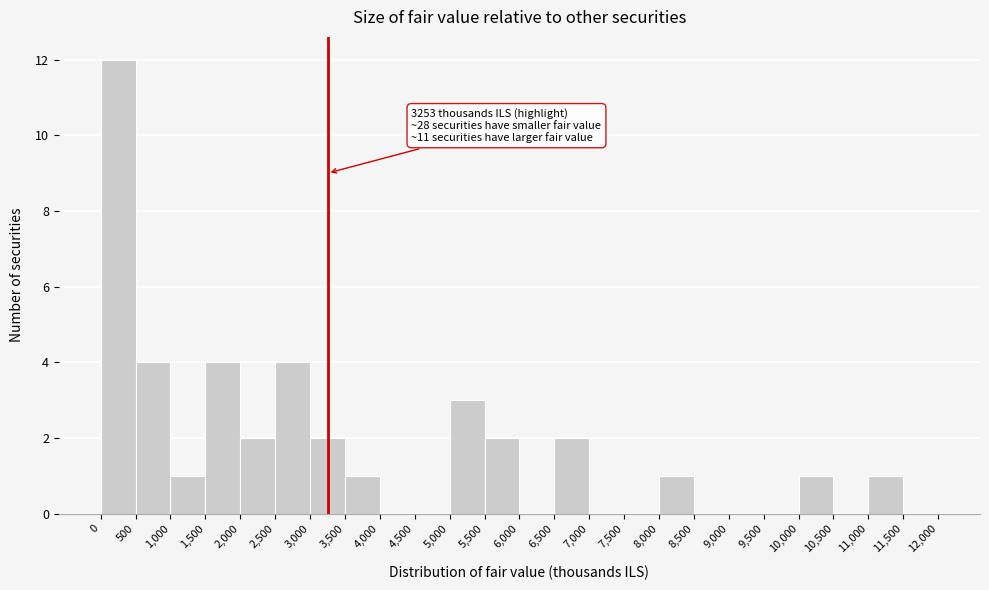

Over which range of the x-axis is the bar tallest?

0 to 500